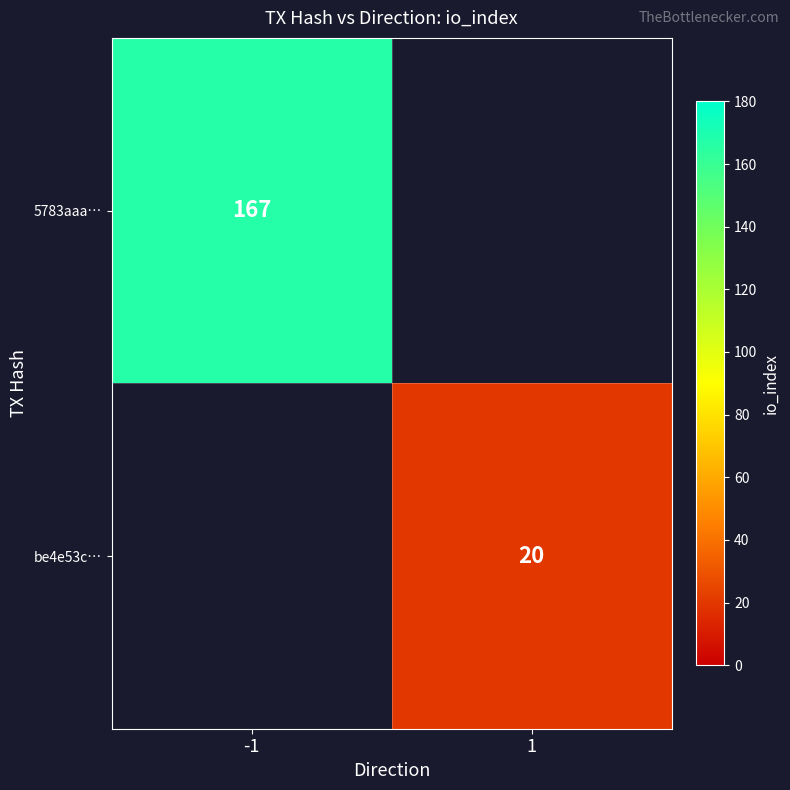

The value of be4e53c… at 1 is 9. True or false?

False